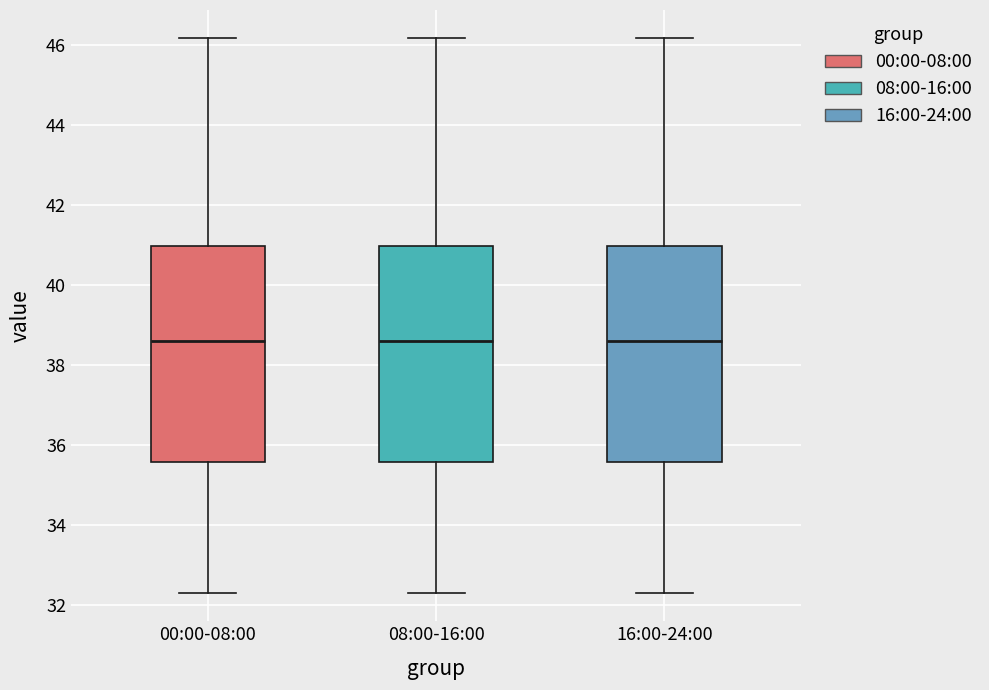

Reading left to right, read every box against the y-axis: the position of its median line, the range the box covers, and the ends of its whiskers. The values are not printed on the chart, so give them approximately, as read against the axis.

00:00-08:00: median 38.6, box 35.6 to 41.0, whiskers 32.2 to 46.2
08:00-16:00: median 38.6, box 35.6 to 41.0, whiskers 32.2 to 46.2
16:00-24:00: median 38.6, box 35.6 to 41.0, whiskers 32.2 to 46.2